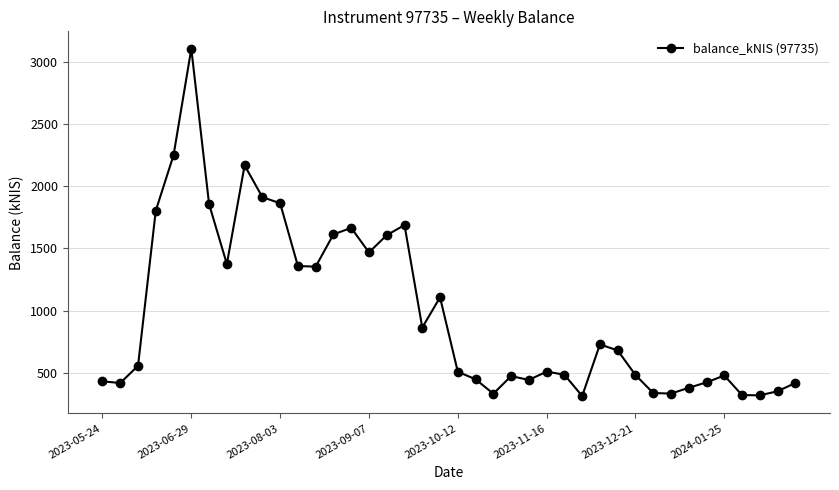

What is the average value?

979.7